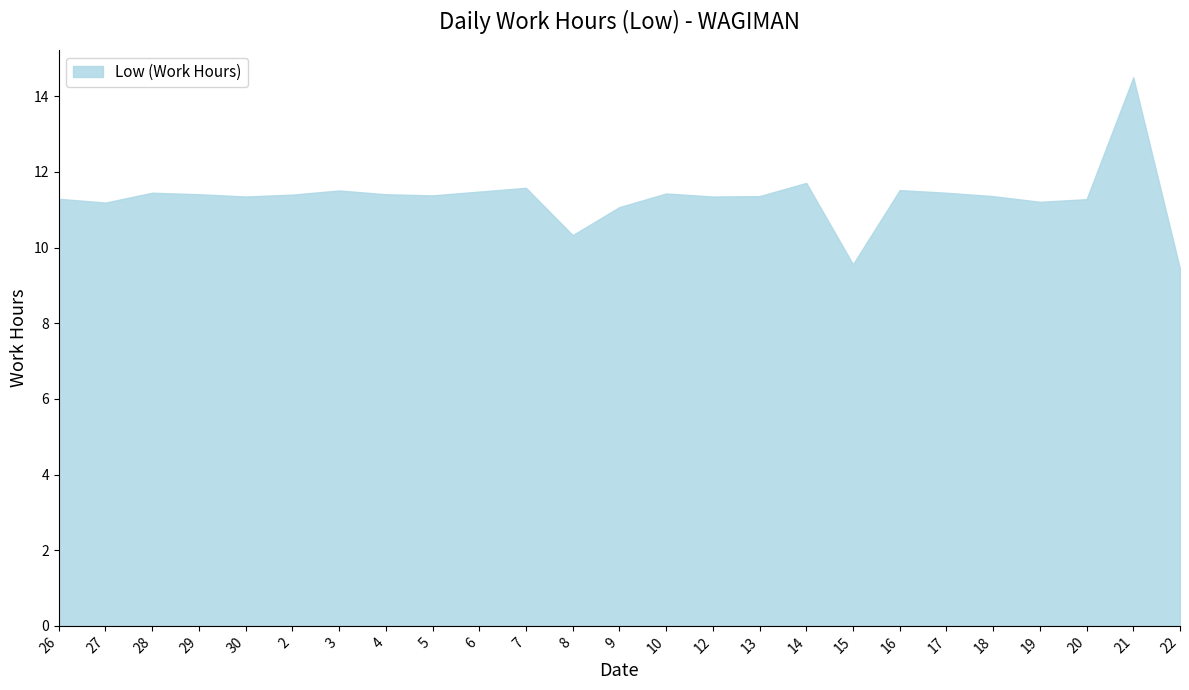

What is the greatest value displayed?

14.5